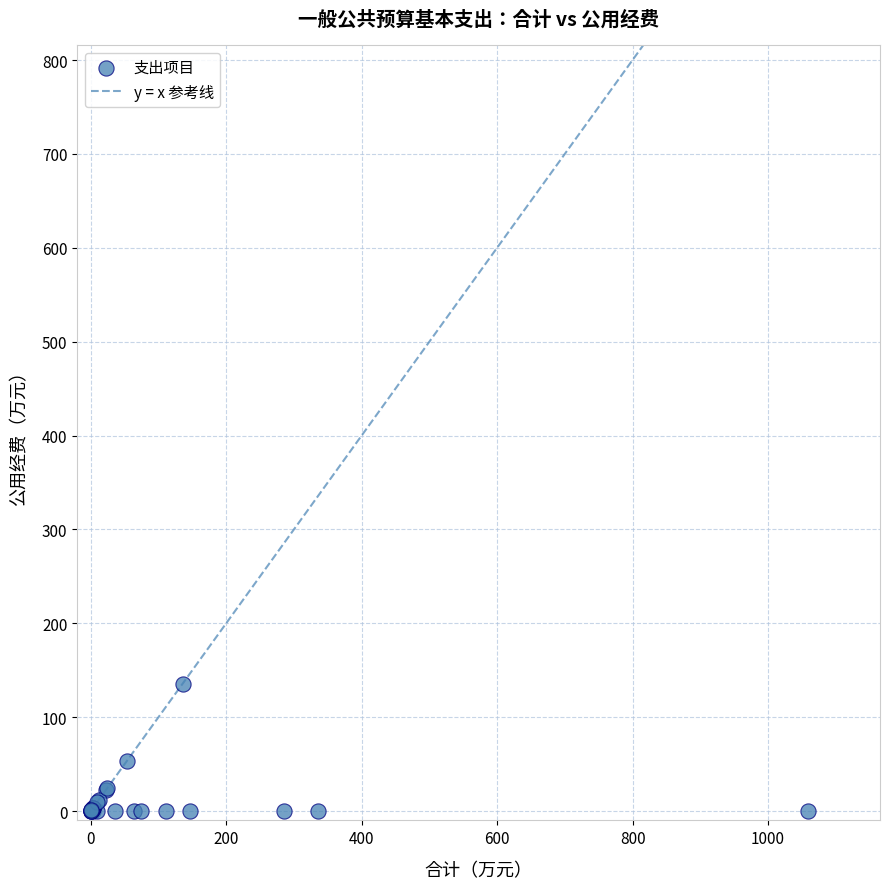

What Y value in the scatter plot is closest to 67?

53.7